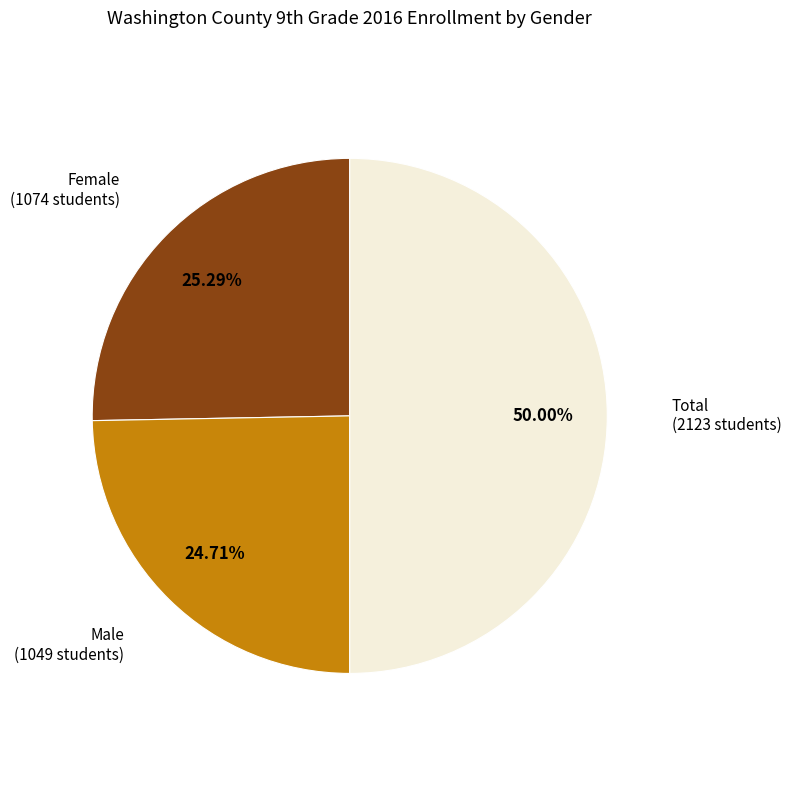

How many segments does this pie chart have?

3